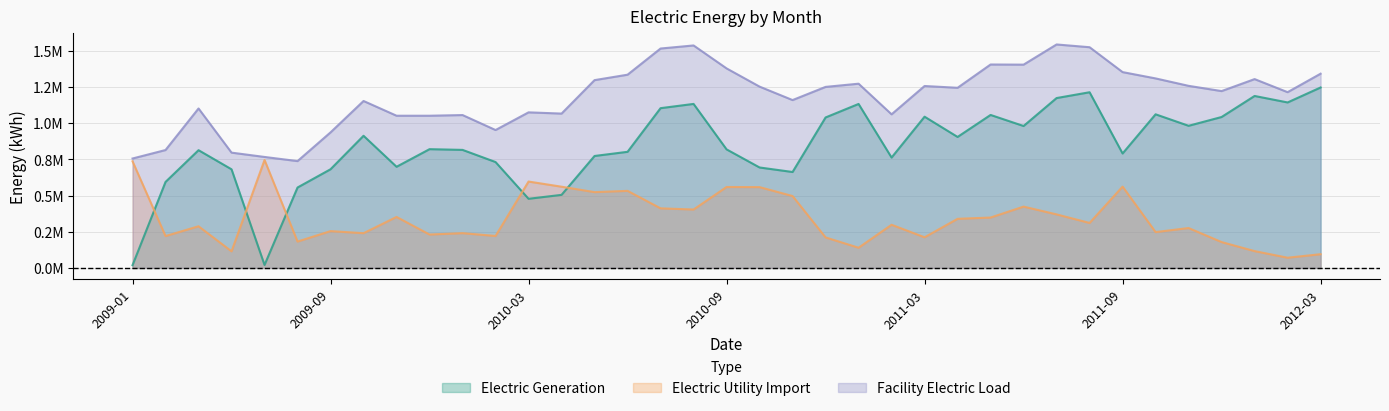

At 2010-02, list the series in order from largest to smallest.

Facility Electric Load, Electric Generation, Electric Utility Import